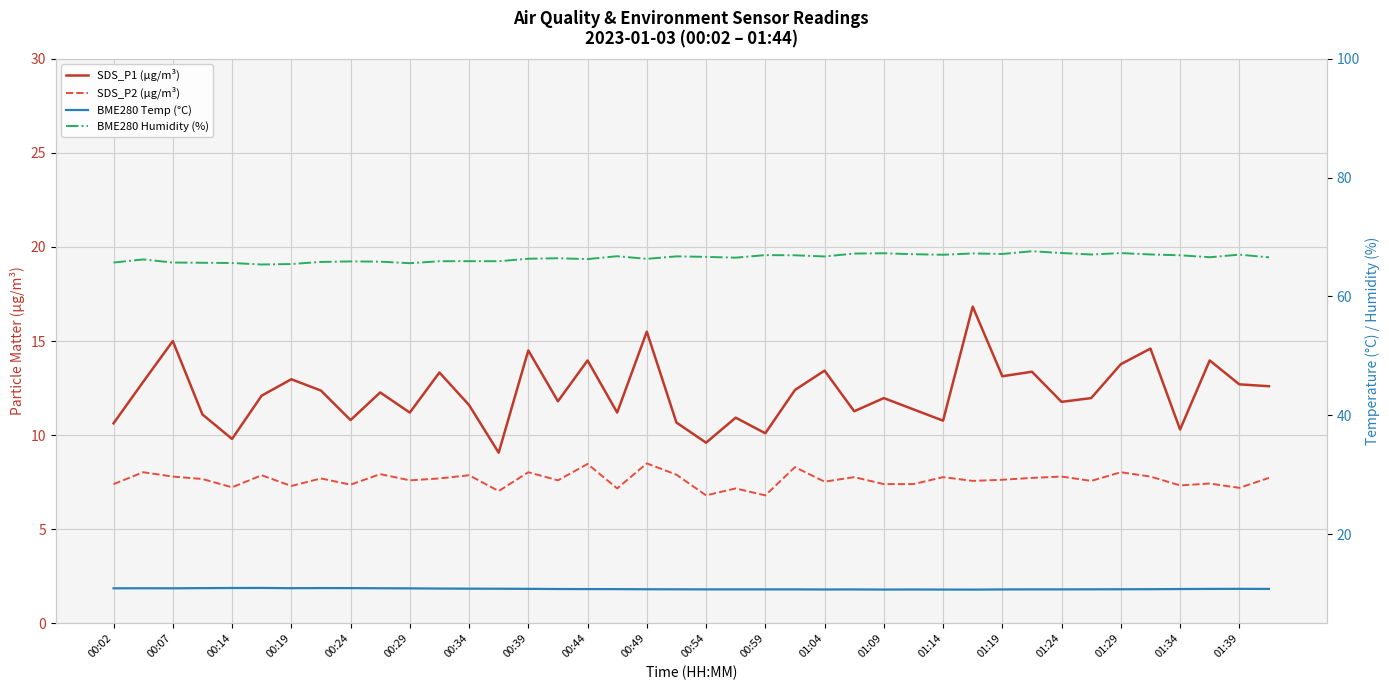

What is the maximum value for SDS_P1 (µg/m³)?

16.8